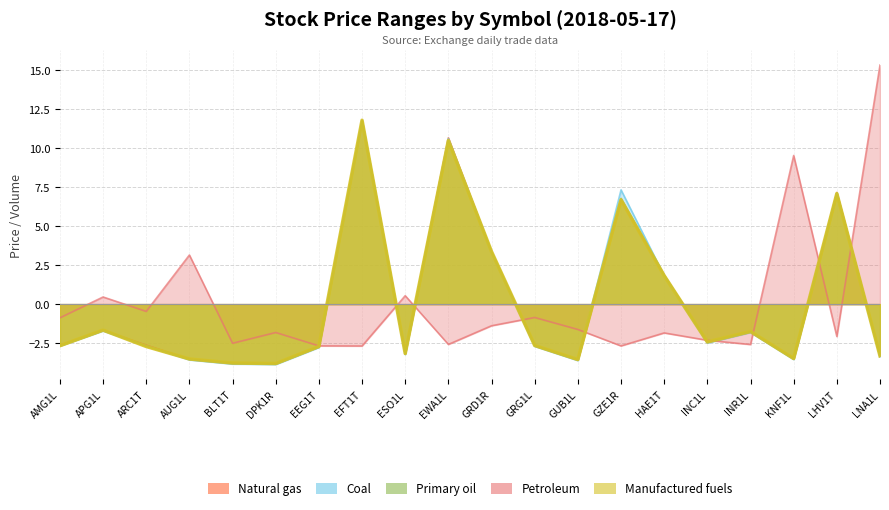

True or false: Manufactured fuels and Coal intersect in this chart.

True